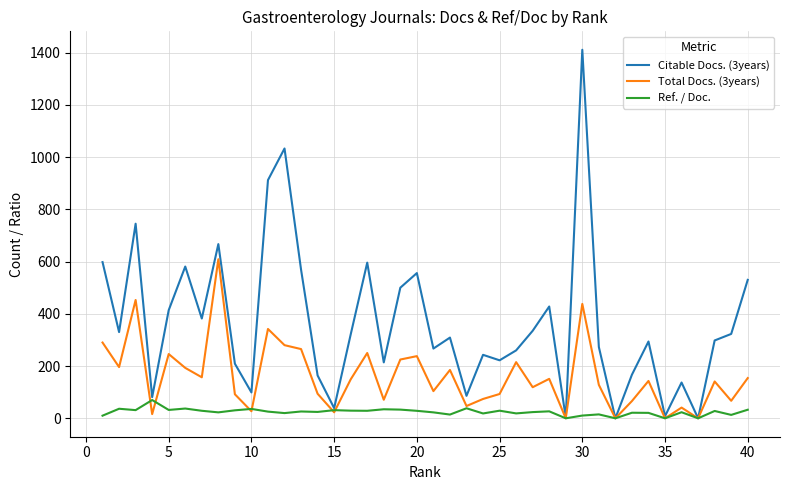

Which series has the largest range (max minus min)?

Citable Docs. (3years)